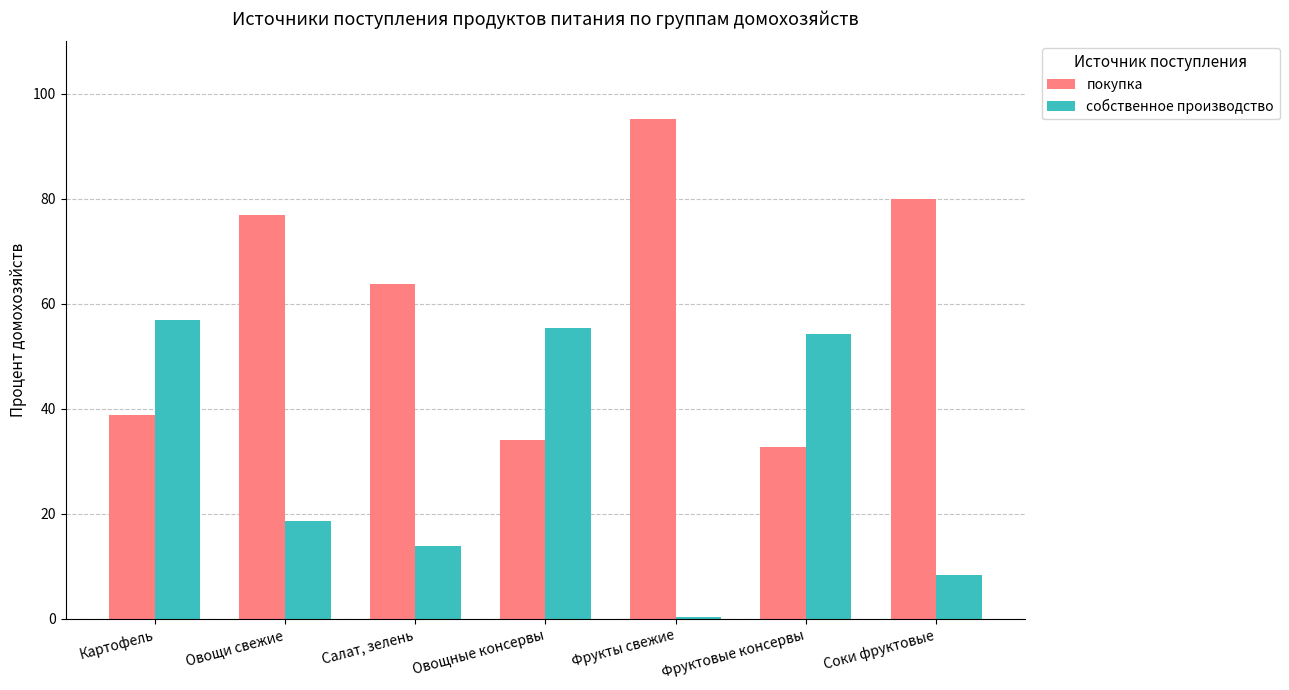

What is the label of the 4th bar from the right?

Овощные консервы